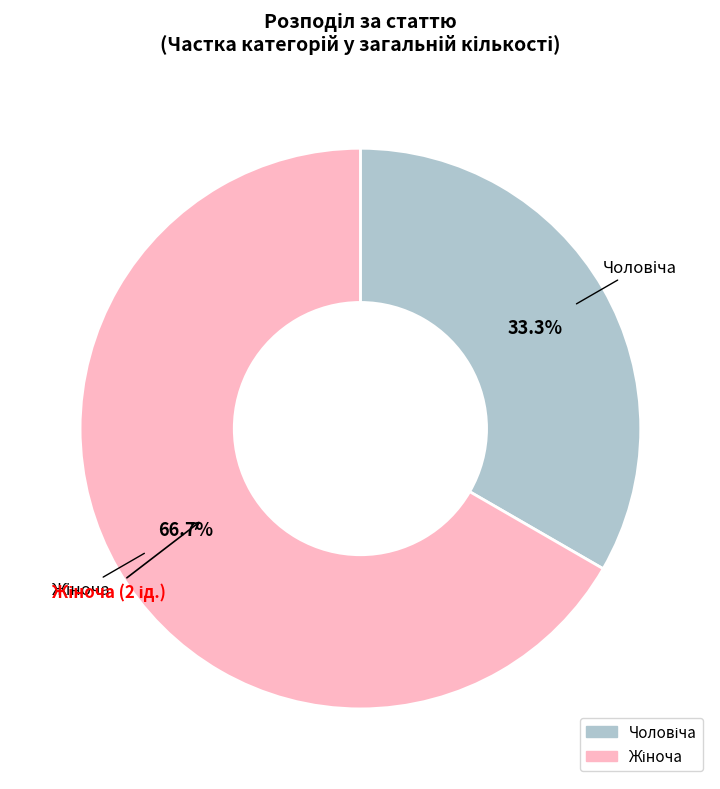

Does any single category account for the majority?

Yes